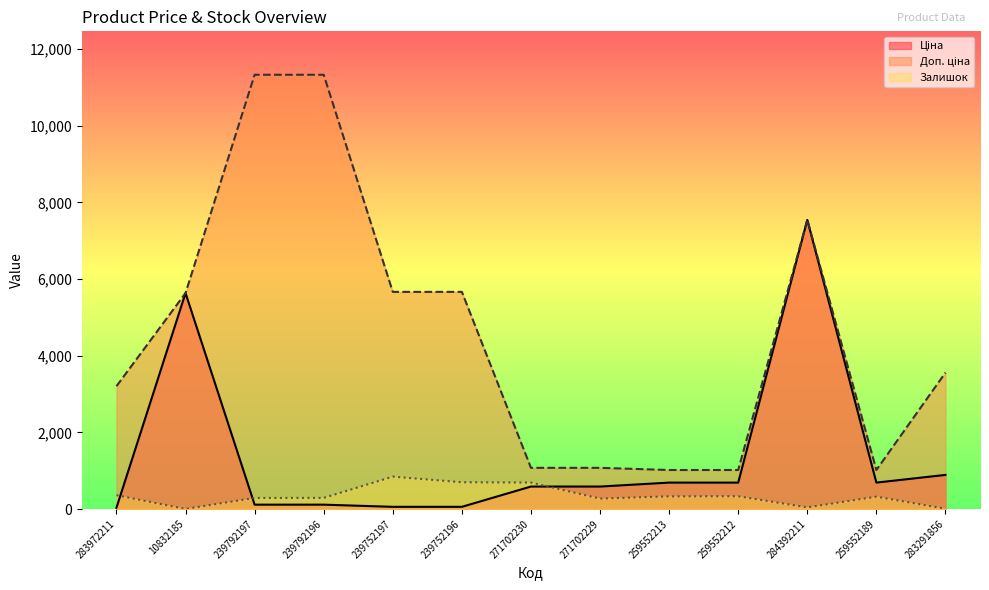

How many data points in Залишок are above 322?

6